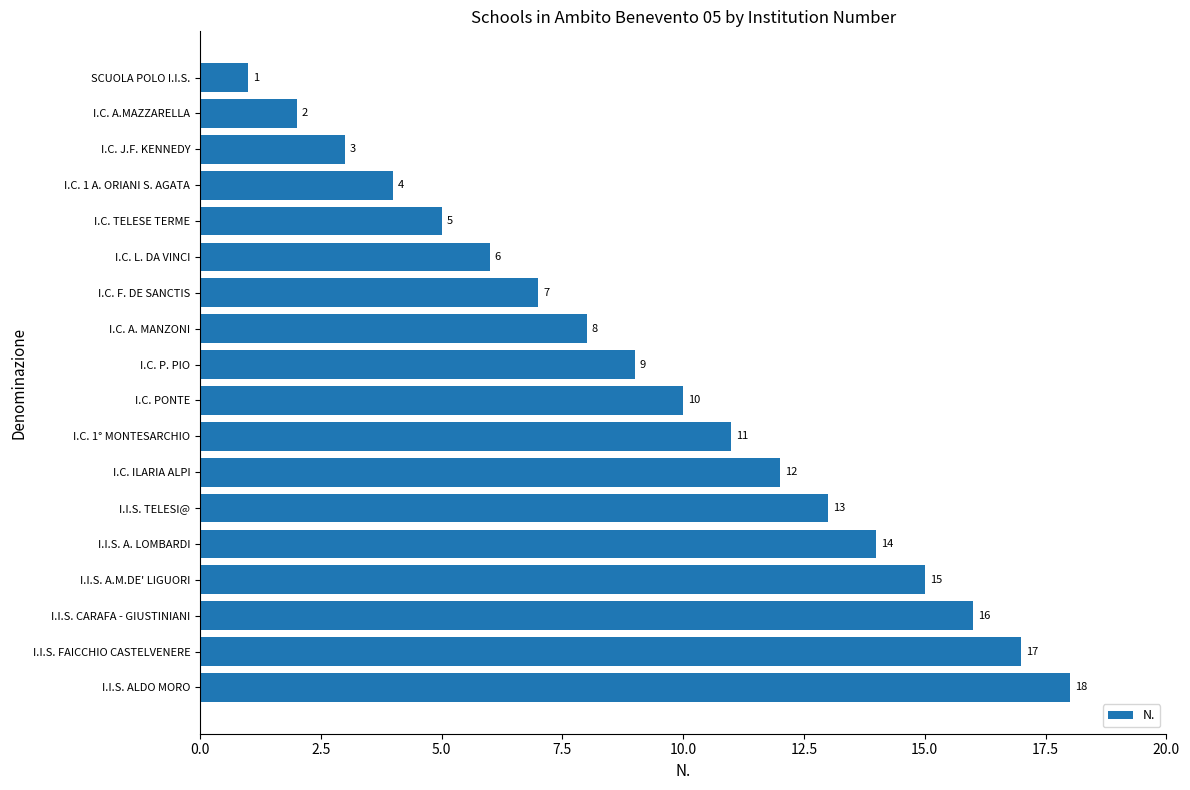

What is the sum of all values?

171